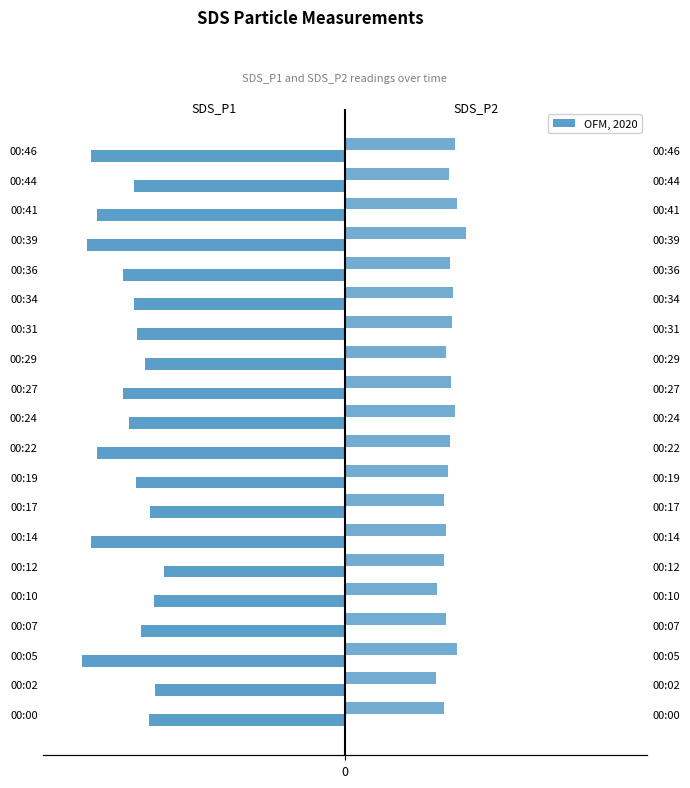

How many bars are there in total?

40